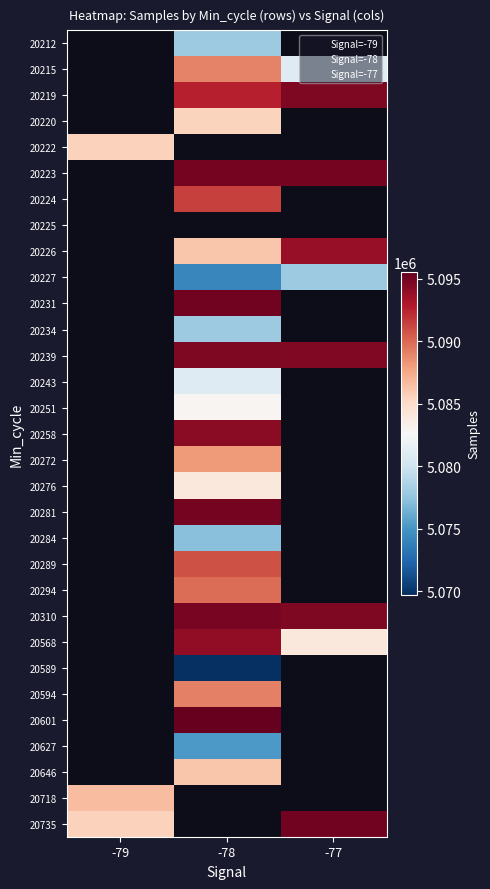

What is the difference between the 20226 values at -77 and -78?

7599.0